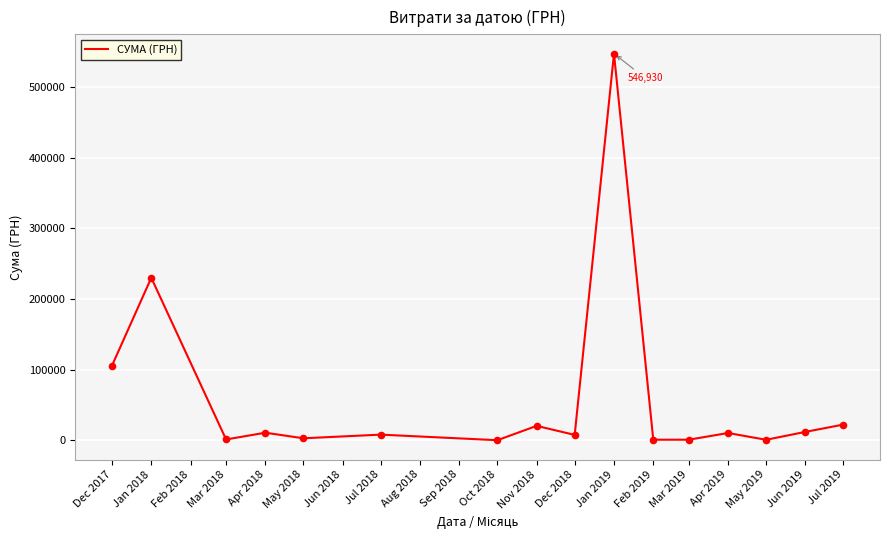

What is the change in value from Jan 2018 to Nov 2018?

-209384.3